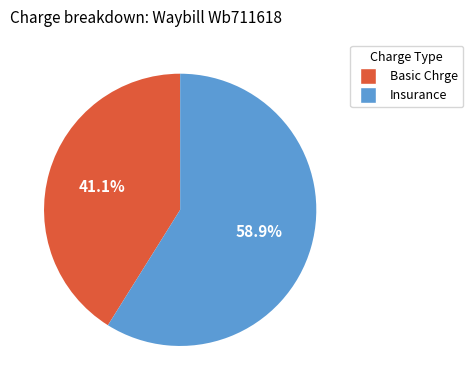

Which slice is the largest?

Insurance